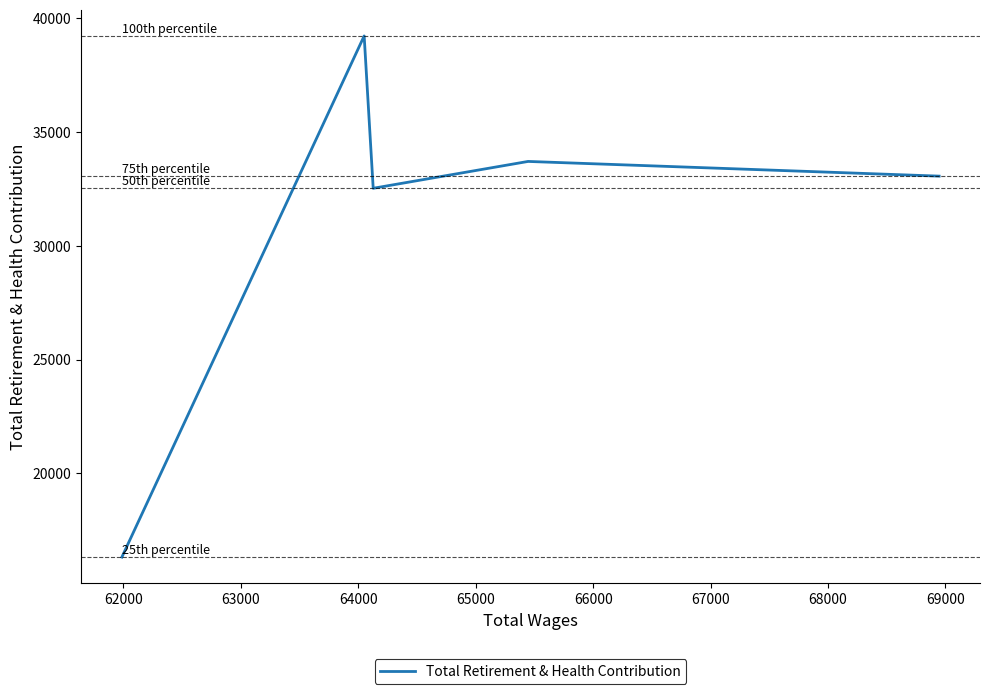

What is the minimum value shown in the chart?

16322